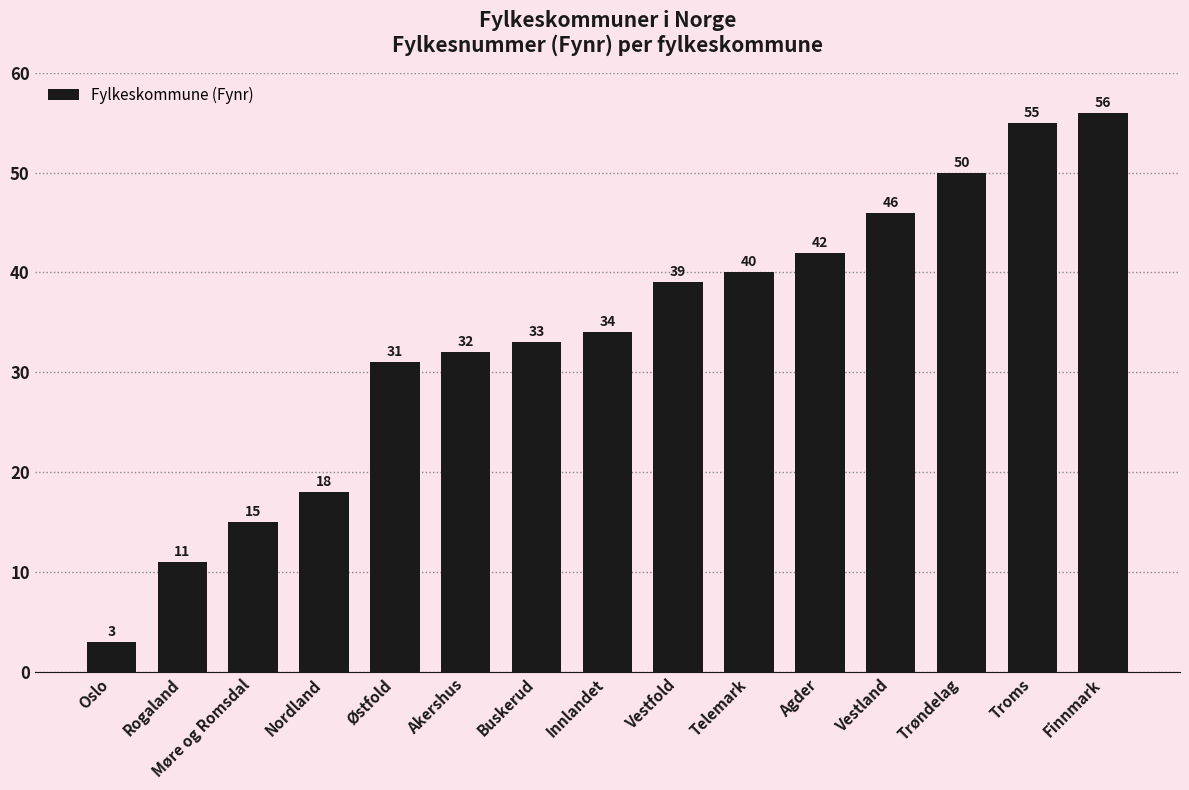

The chart shows a value of 42 at Agder. True or false?

True